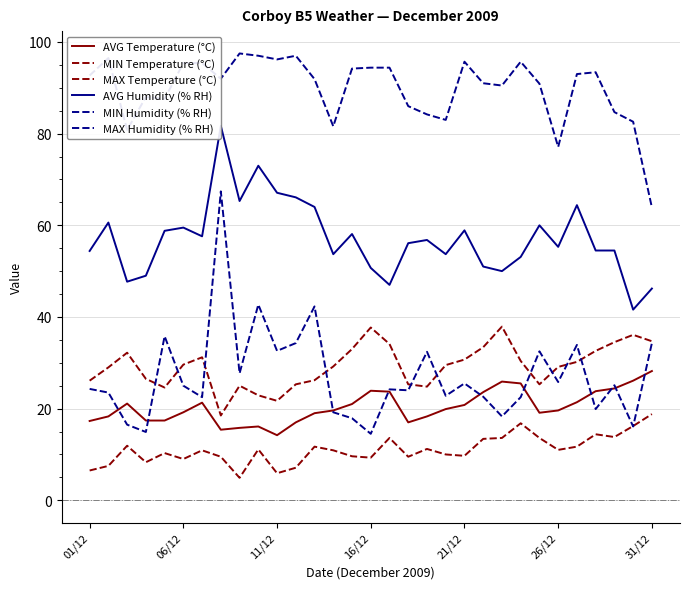

Where does the MIN Humidity (% RH) series first go above 24?

01/12